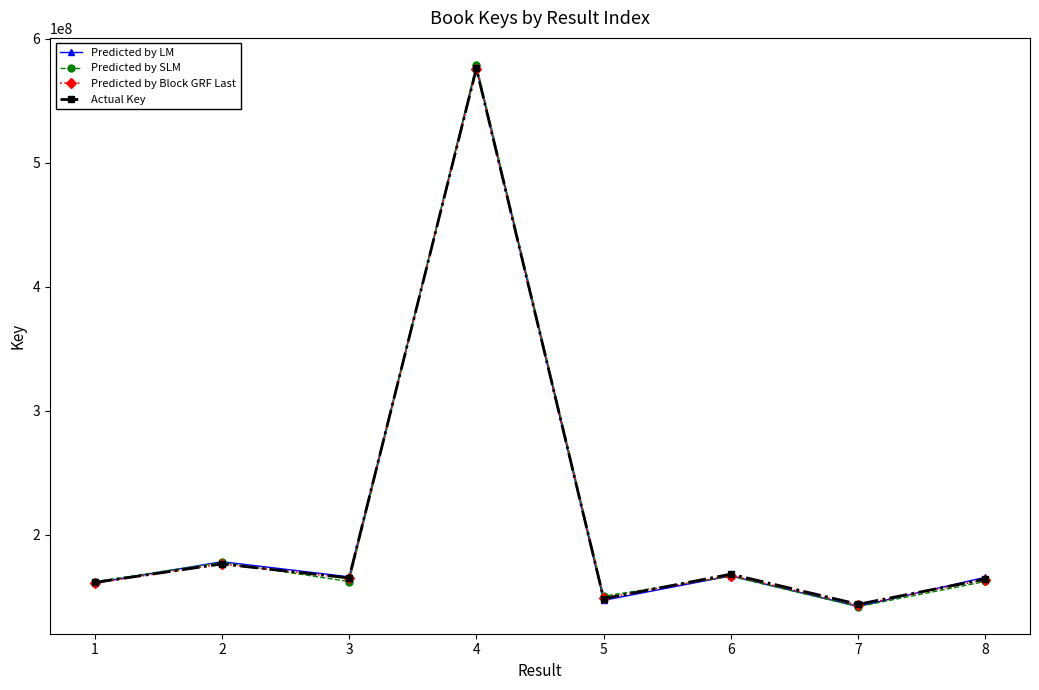

At which category does Predicted by LM reach its first local peak?

2